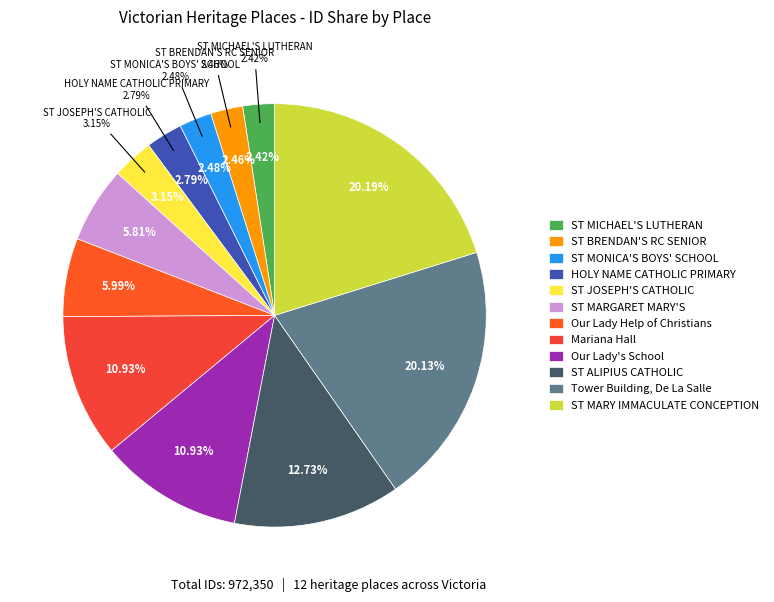

To the nearest percent, what is the combined percentage of ST BRENDAN'S ROMAN CATHOLIC SENIOR SCHOOL and ST MICHAEL'S LUTHERAN CHURCH COMPLEX?

5%